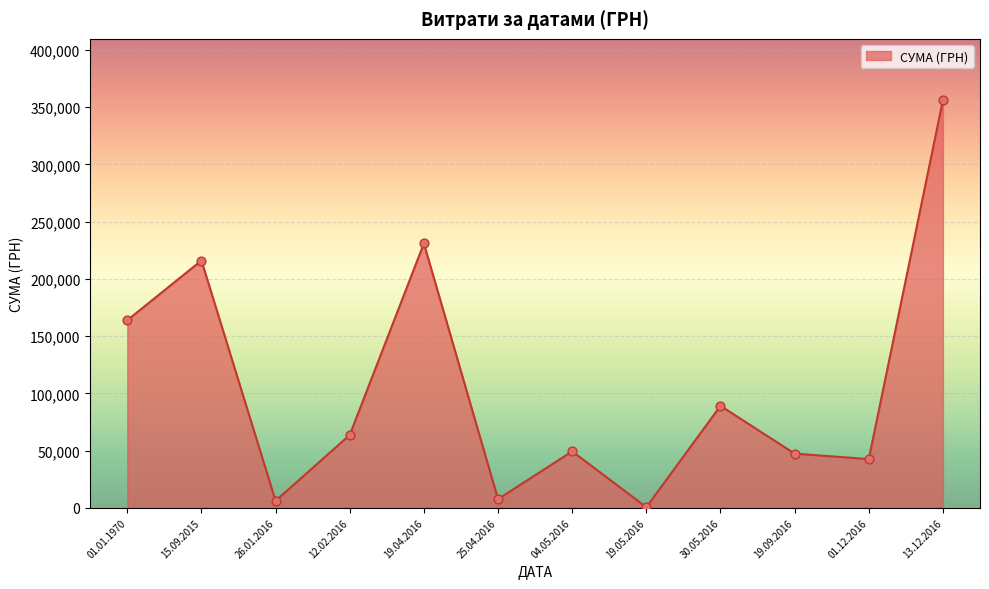

What is the ratio of the value at 19.04.2016 to the value at 13.12.2016?

0.6